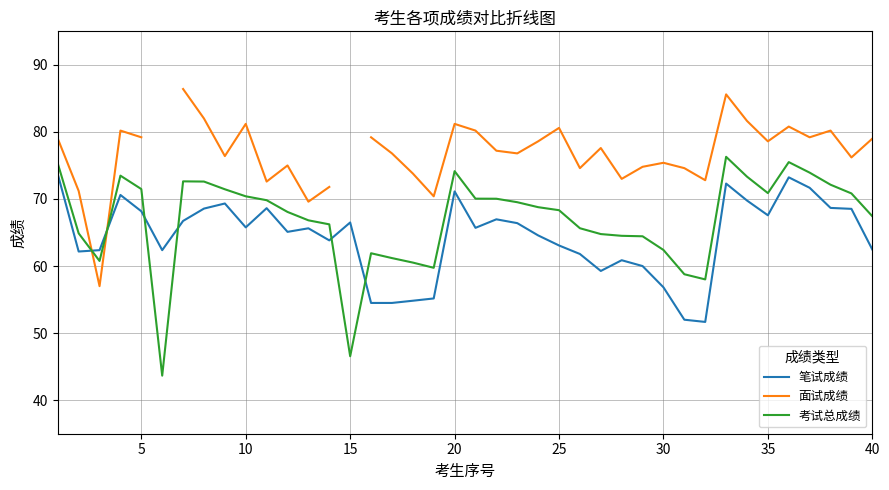

What is the minimum value shown in the chart?

43.7